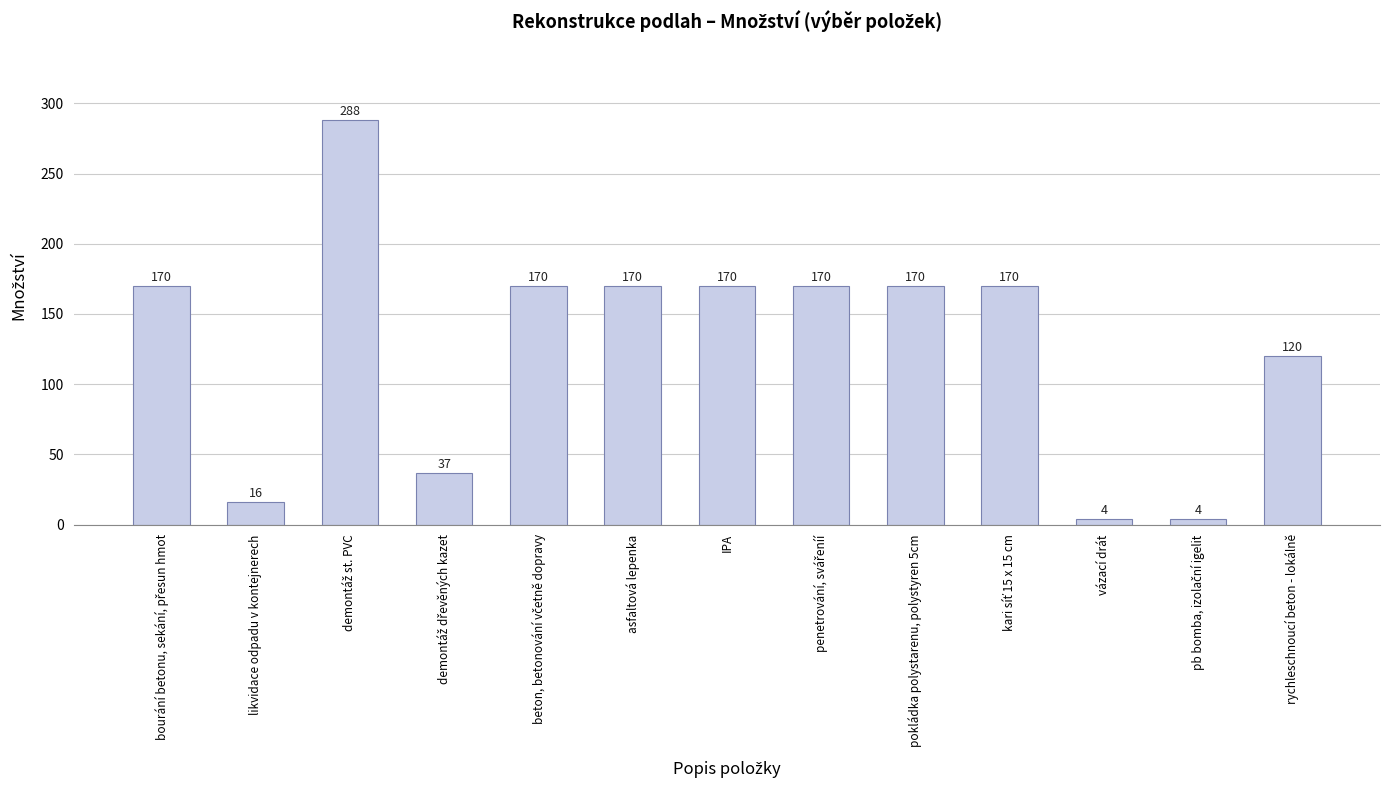

What is the difference between the second highest and minimum values?

166